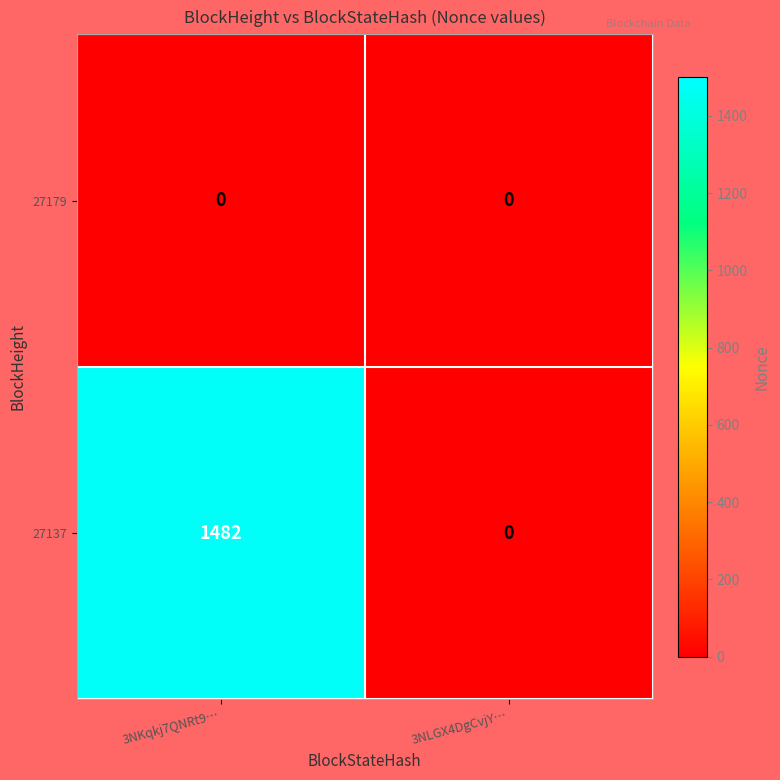

What is the sum of all 27137 values?

1482